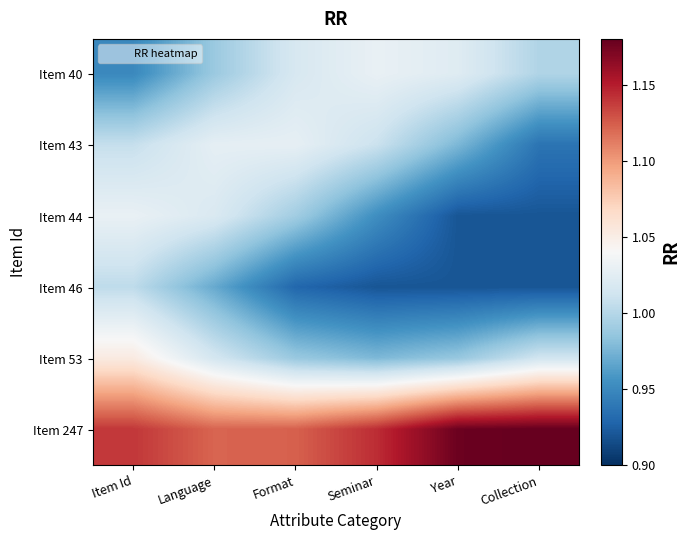

Which label corresponds to the smallest value in the chart?

Year